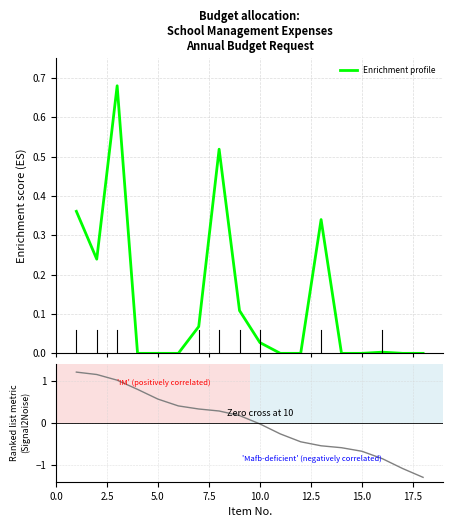

Is this an area chart (filled region under the line)?

No